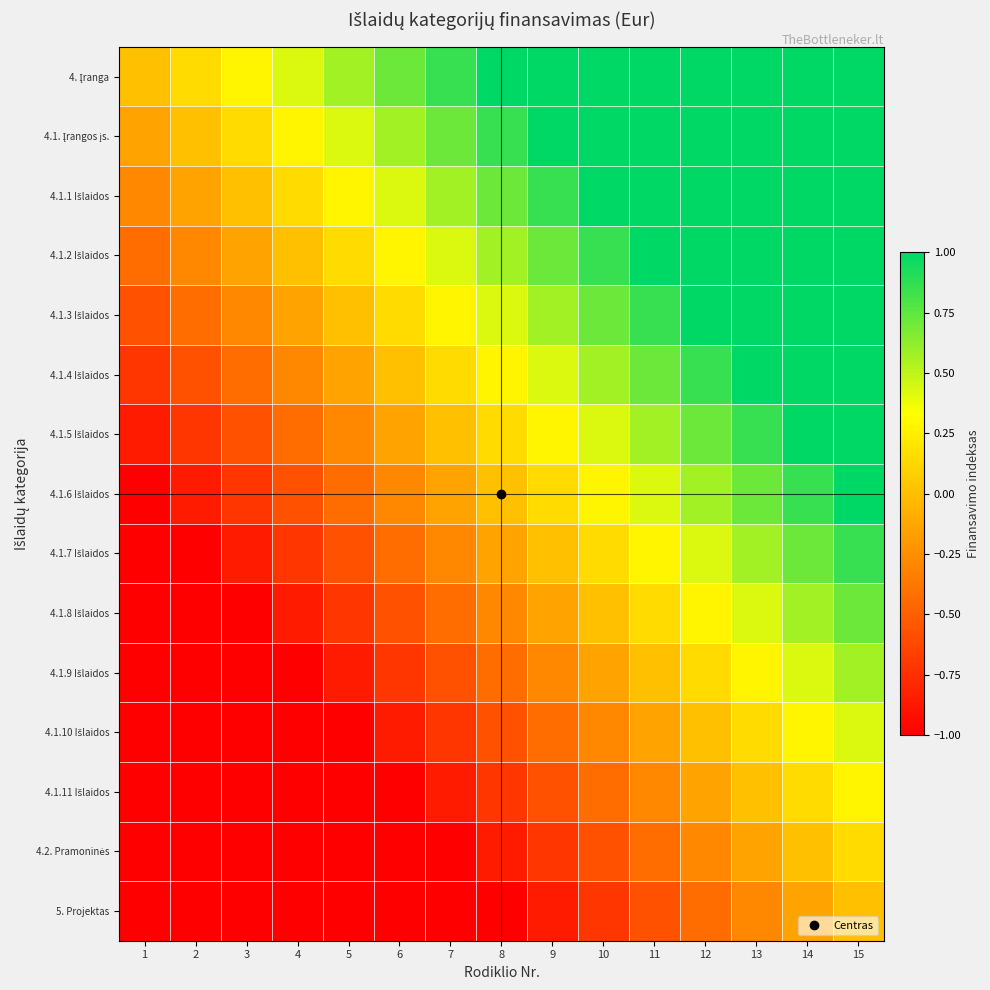

List the series in order of their peak value, highest first.

4. Įranga, 4.1. Įrangos įs., 4.1.1 Išlaidos, 4.1.2 Išlaidos, 4.1.3 Išlaidos, 4.1.4 Išlaidos, 4.1.5 Išlaidos, 4.1.6 Išlaidos, 4.1.7 Išlaidos, 4.1.8 Išlaidos, 4.1.9 Išlaidos, 4.1.10 Išlaidos, 4.1.11 Išlaidos, 4.2. Pramoninės, 5. Projektas